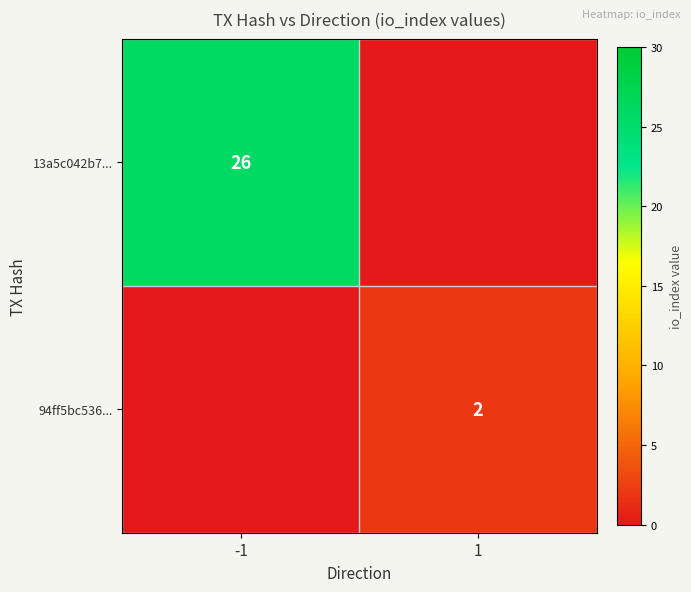

True or false: 13a5c042b7... has a value of 26 at -1.

True